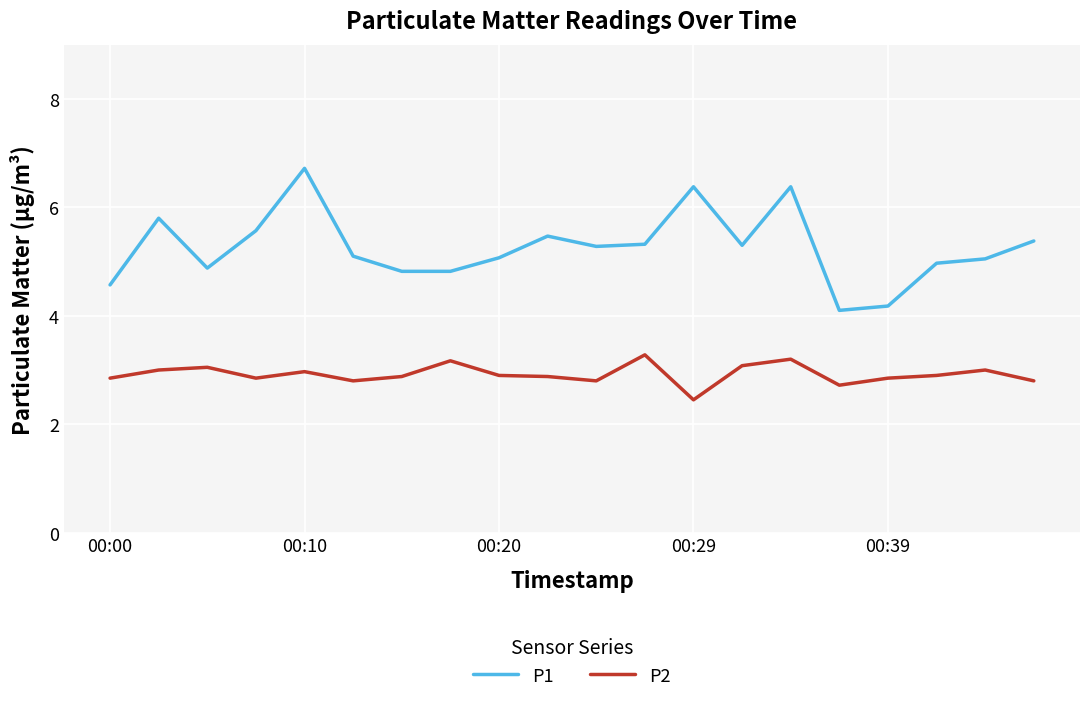

What is the greatest value displayed?

6.7